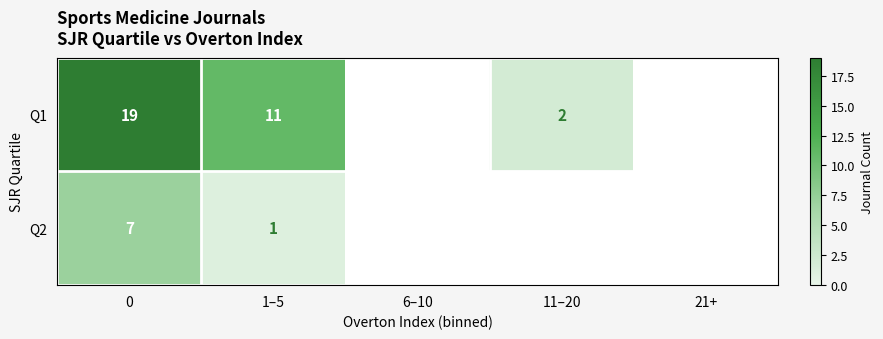

At 1–5, list the series in order from smallest to largest.

Q2, Q1